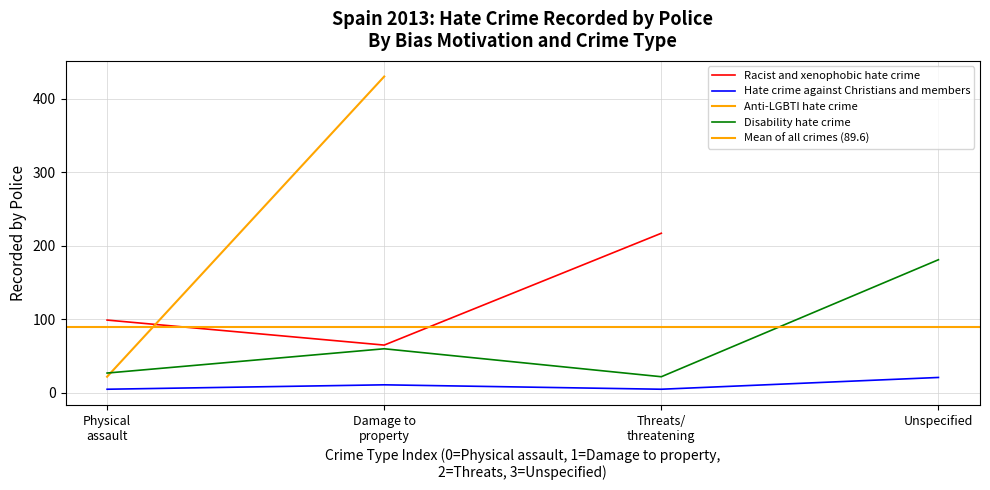

What is the minimum value for Disability hate crime?

22